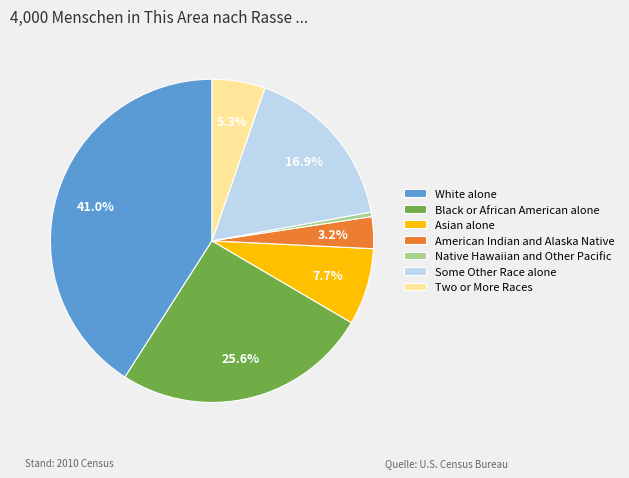

What is the ratio of the value at Some Other Race alone to the value at Asian alone?

2.2